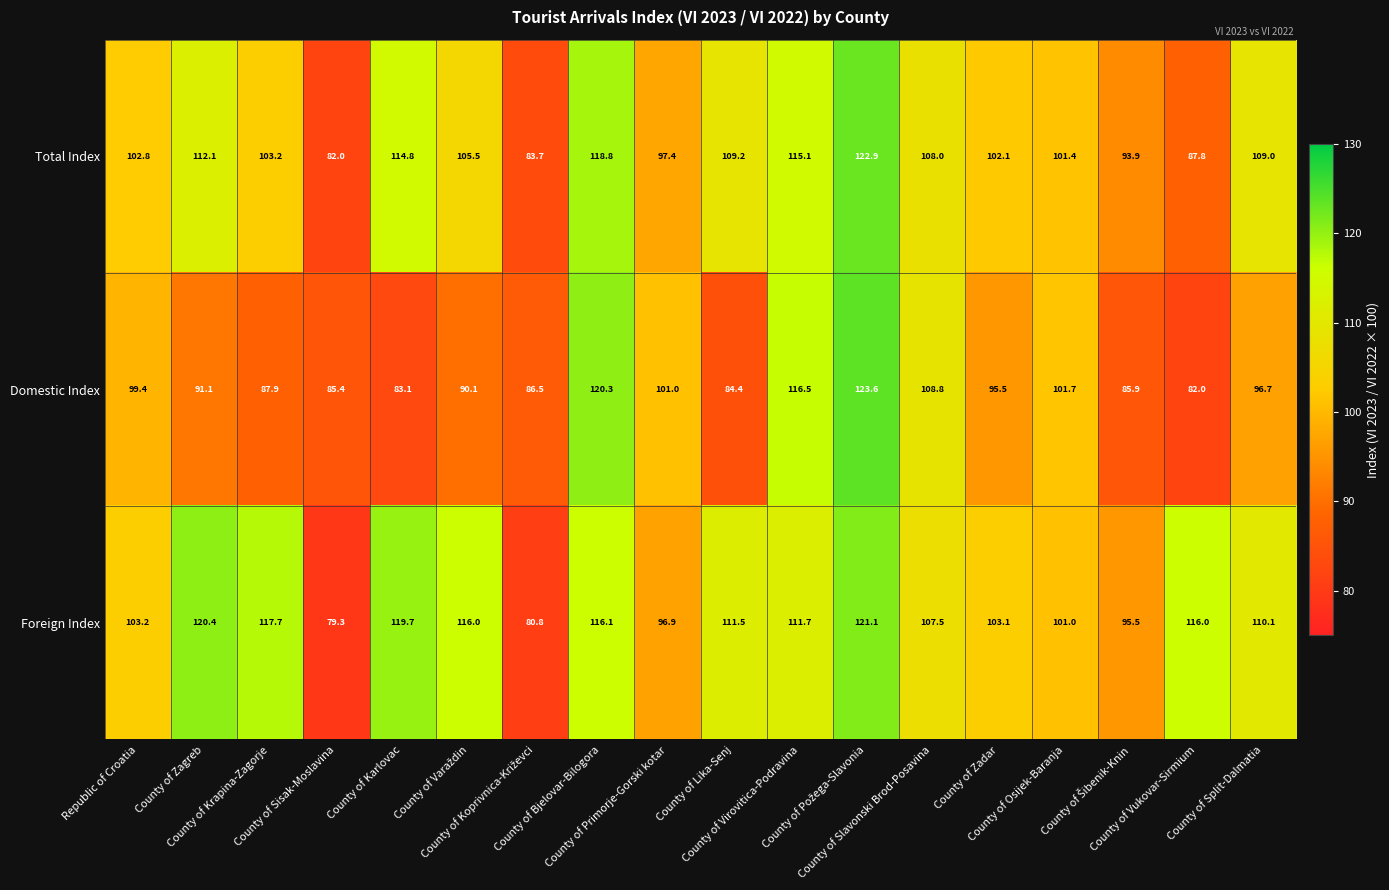

What is the sum of all Foreign Index values?

1927.6